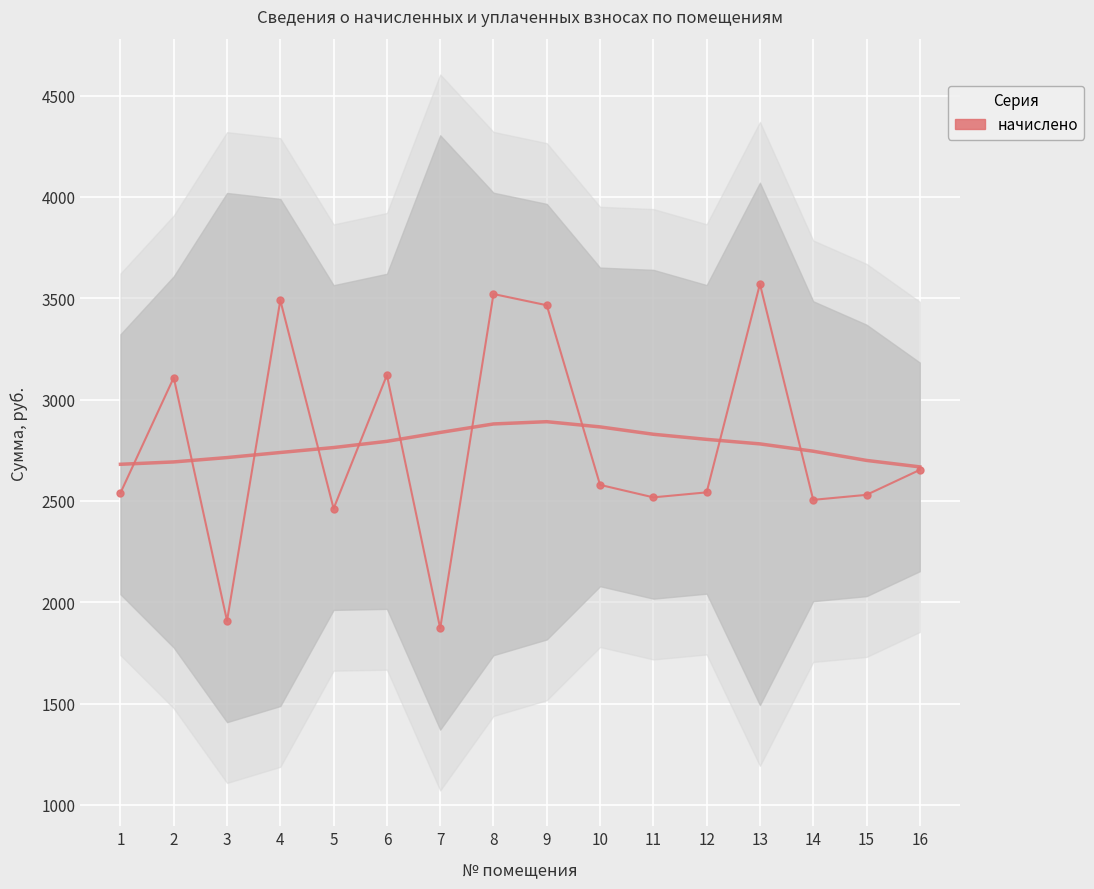

The value at 3 is 2491.0. True or false?

False